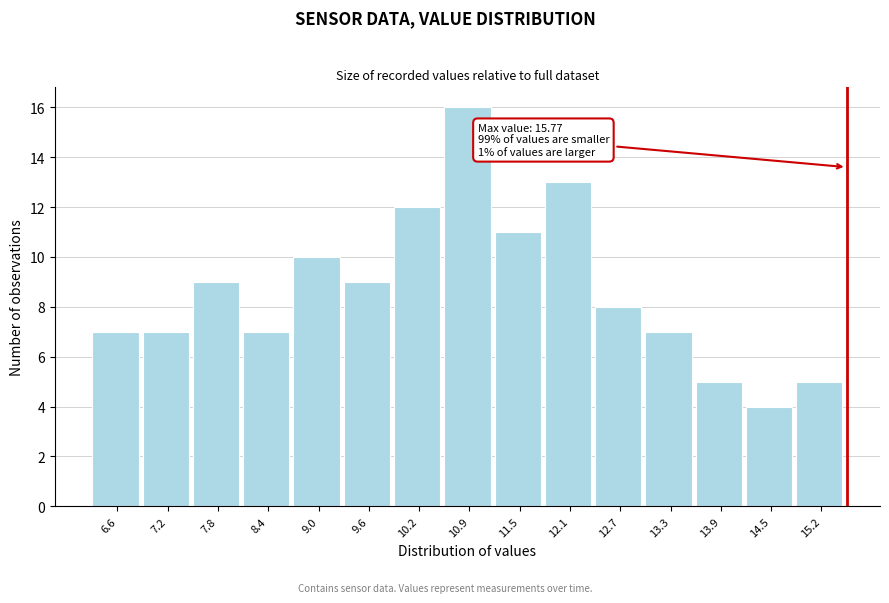

Reading right to left, transcribe all the data shown in this chart.

15.2=5	14.5=4	13.9=5	13.3=7	12.7=8	12.1=13	11.5=11	10.9=16	10.2=12	9.6=9	9.0=10	8.4=7	7.8=9	7.2=7	6.6=7